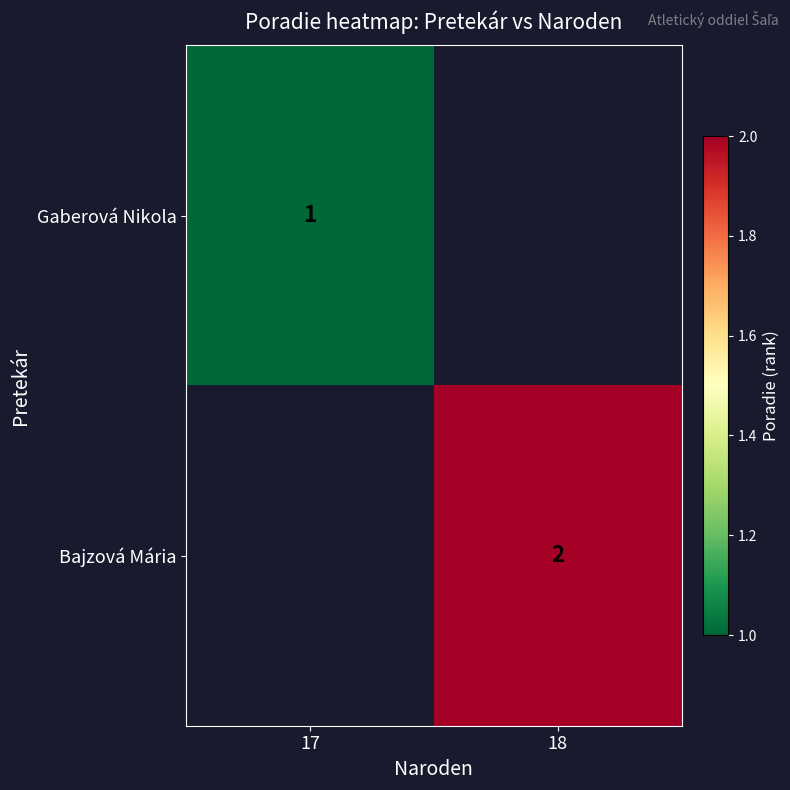

The value of Bajzová Mária at 18 is 2. True or false?

True